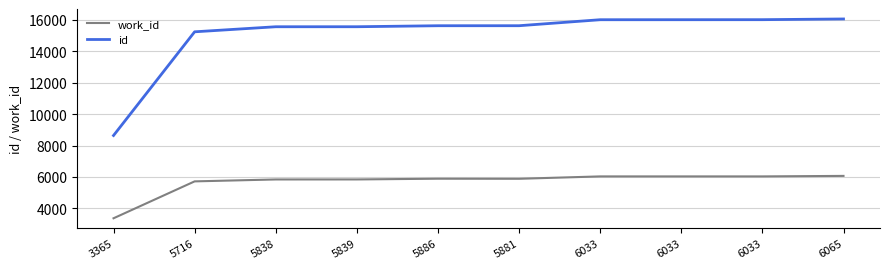

True or false: id has more than 0 points higher than both neighbors.

False